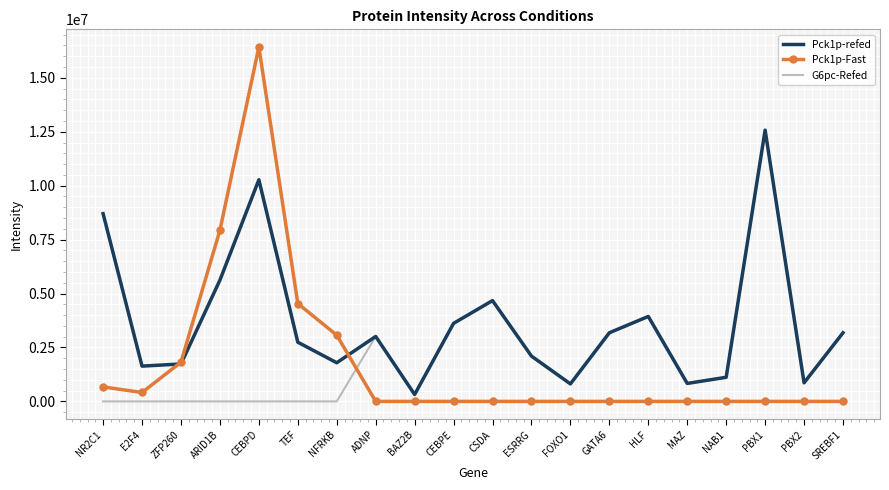

At how many categories does at least one series exceed 2466989?

12